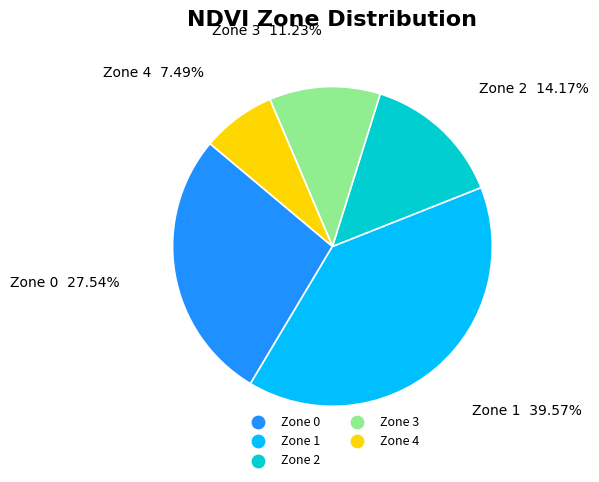

Is Zone 0 the majority of the pie?

No